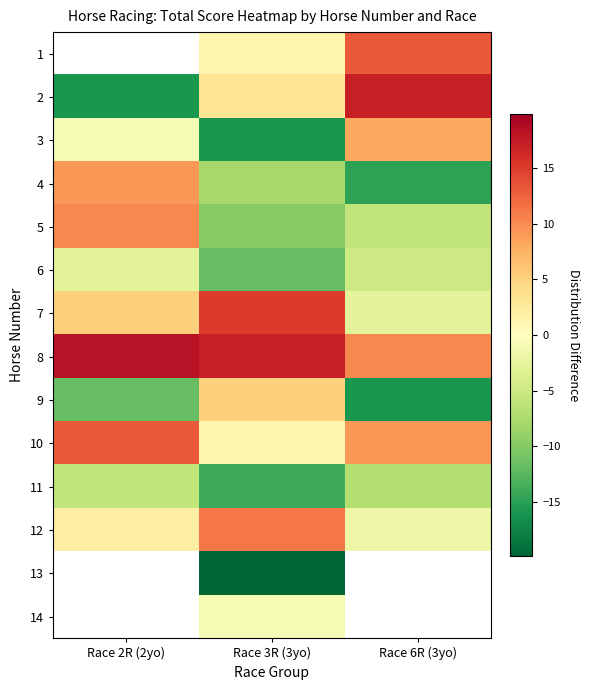

What is the average value of the 5 series?

-1.8